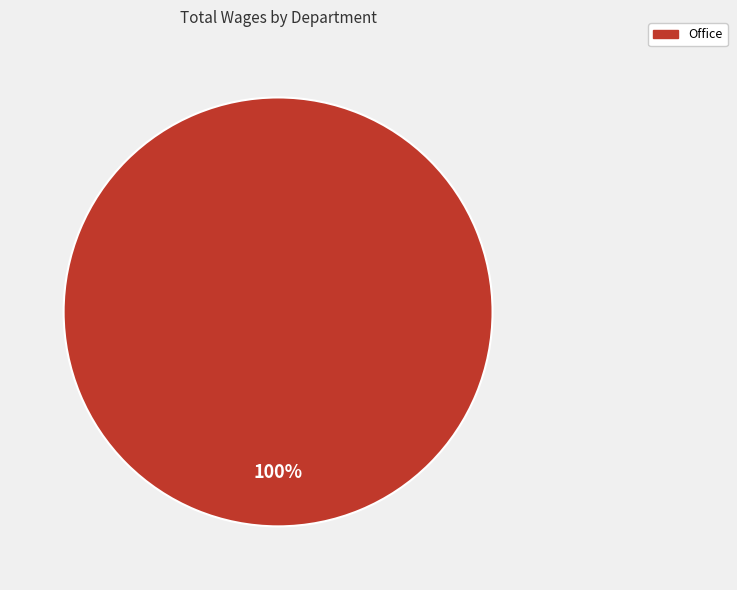

Is there any slice that represents more than half of the pie?

Yes